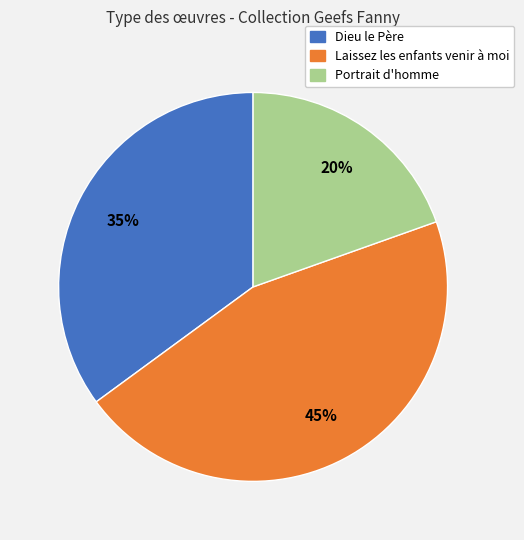

Is the sum of Laissez les enfants venir à moi and Dieu le Père greater than half?

Yes